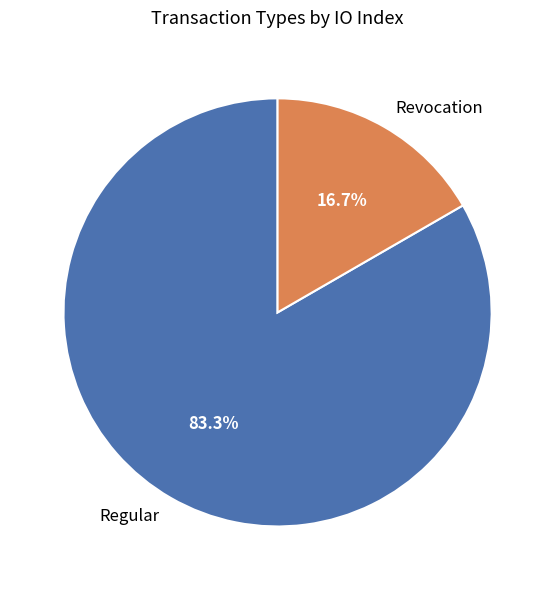

What percentage is the Regular slice, to the nearest percent?

83%